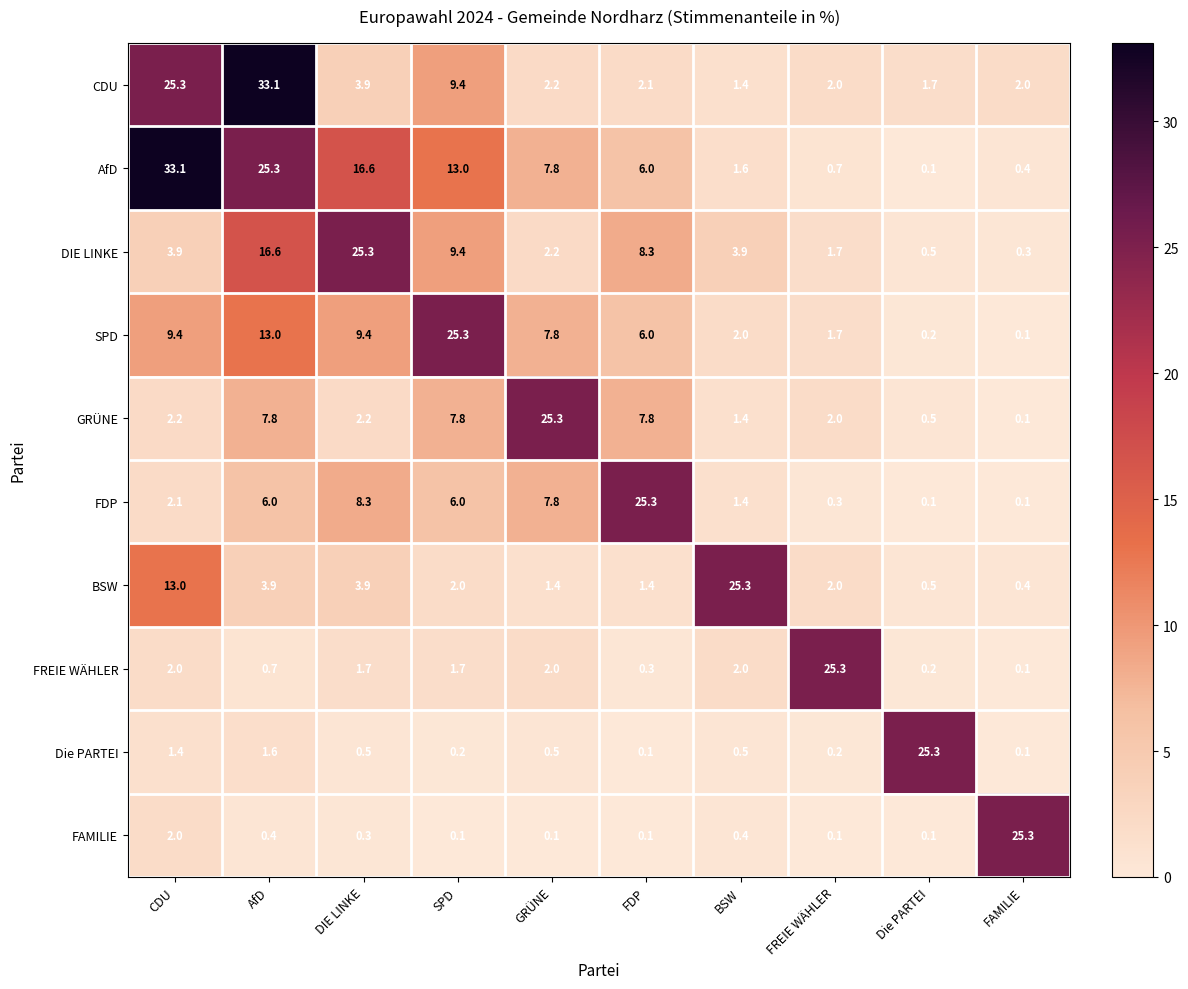

At which label does CDU reach its peak?

AfD